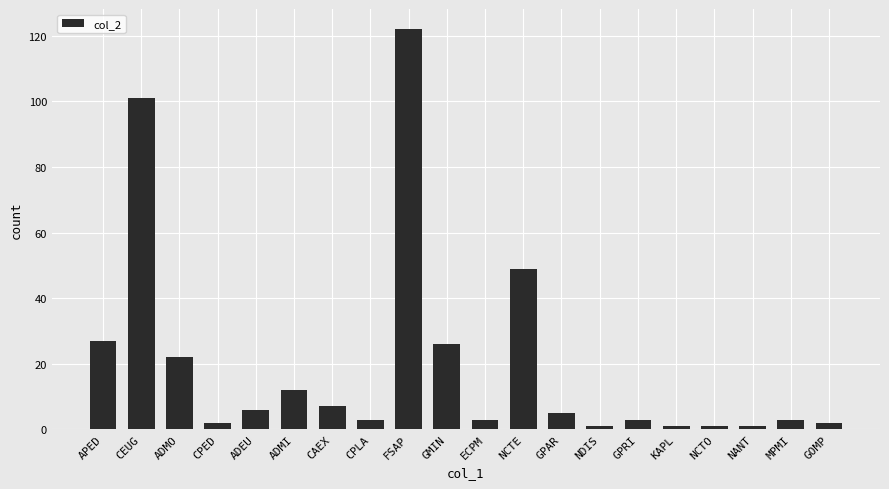

Between APED and CPED, which is larger?

APED